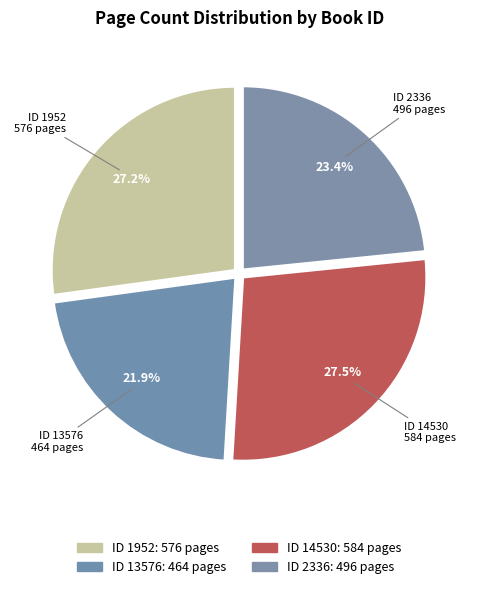

How many slices are in this pie chart?

4